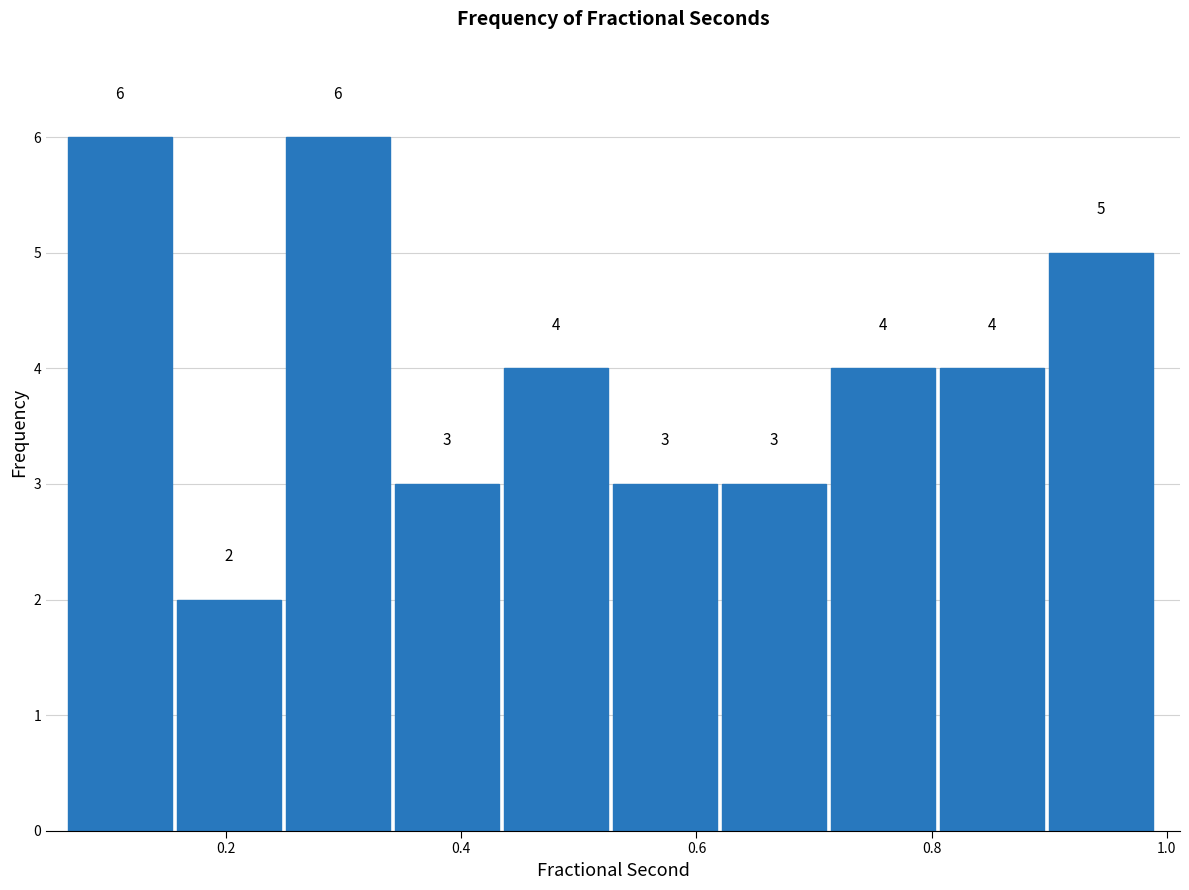

What is the height of the bar covering 0.34 to 0.44 on the x-axis? The bar edges are not printed on the chart, so give them approximately, as read against the axis.

3